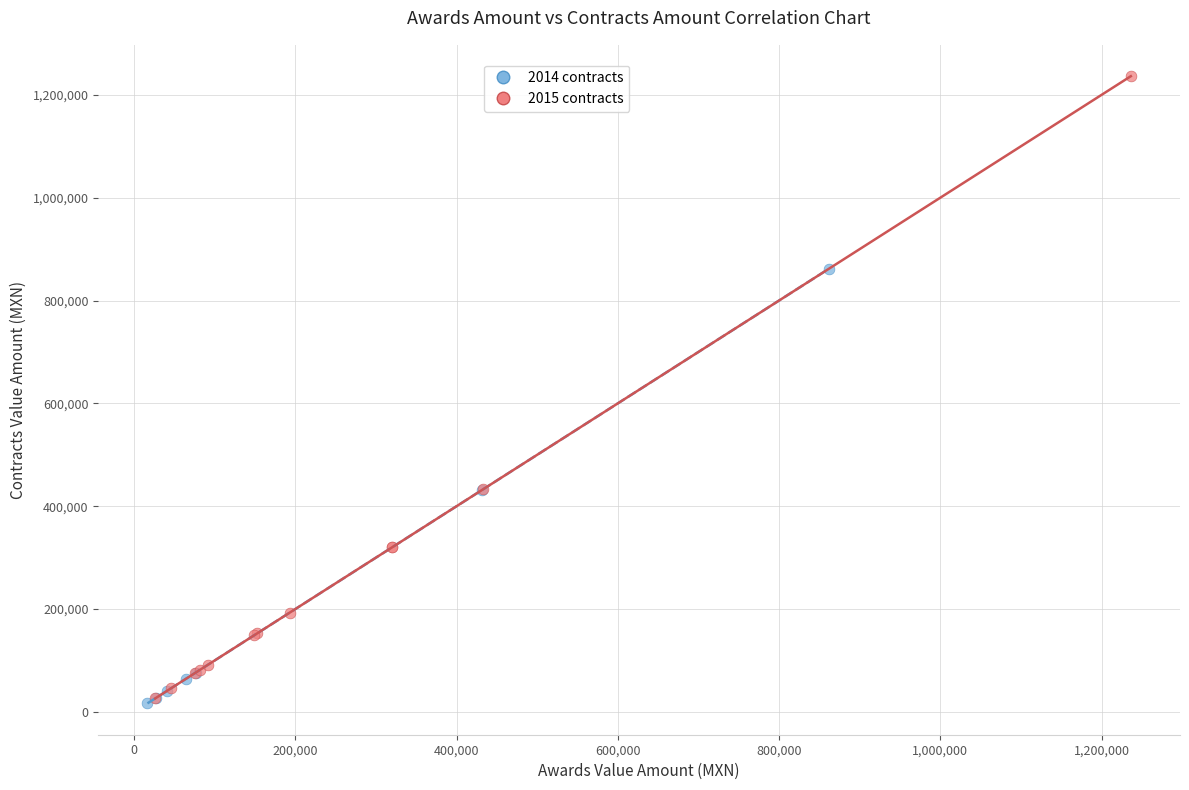

Which series has the widest spread of Y values?

2015 contracts